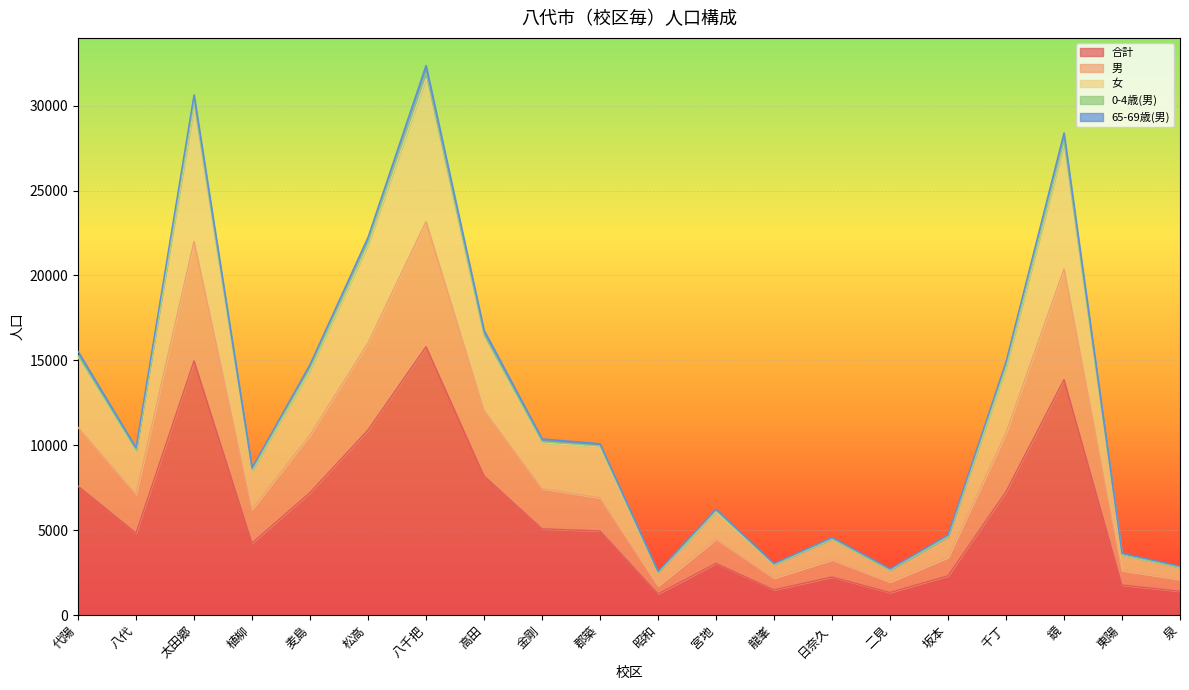

The value of 男 at 坂本 is 3392. True or false?

True